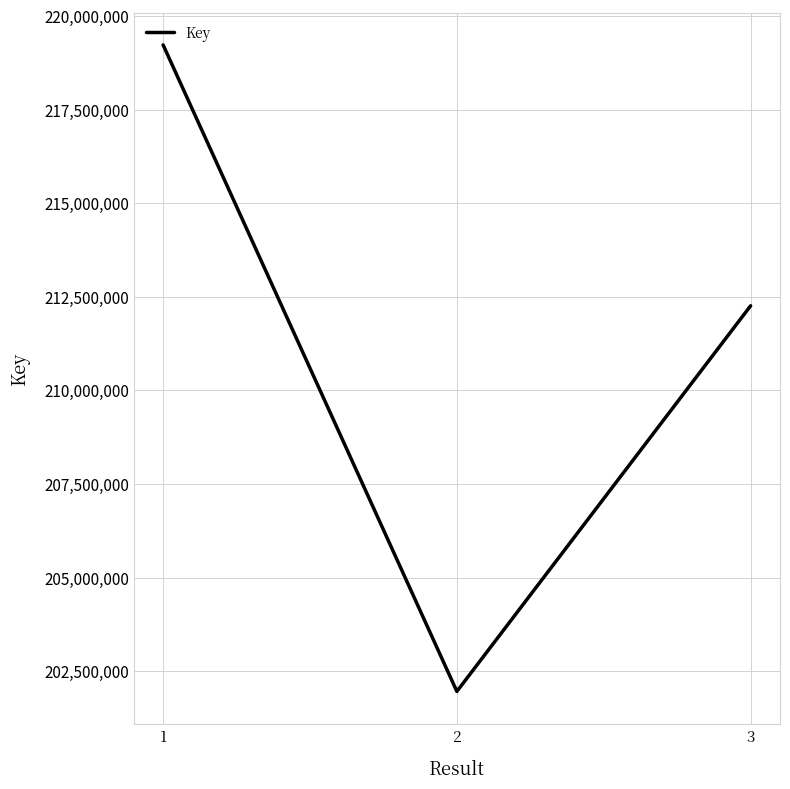

Count the values in the range 201961347 to 219226537.

3